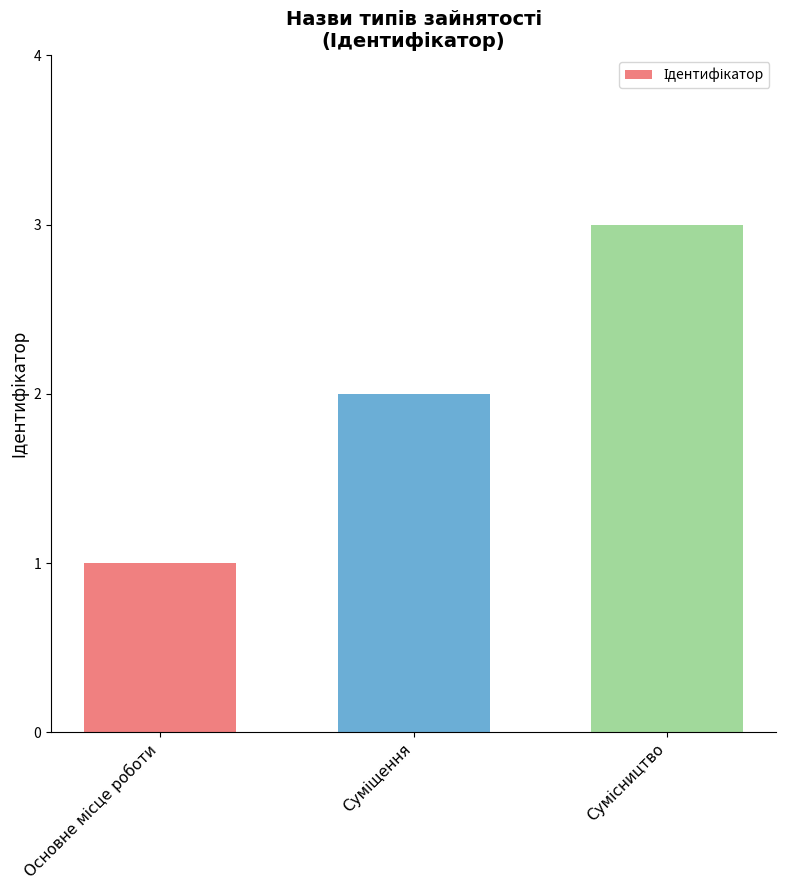

Does the chart contain stacked bars?

No